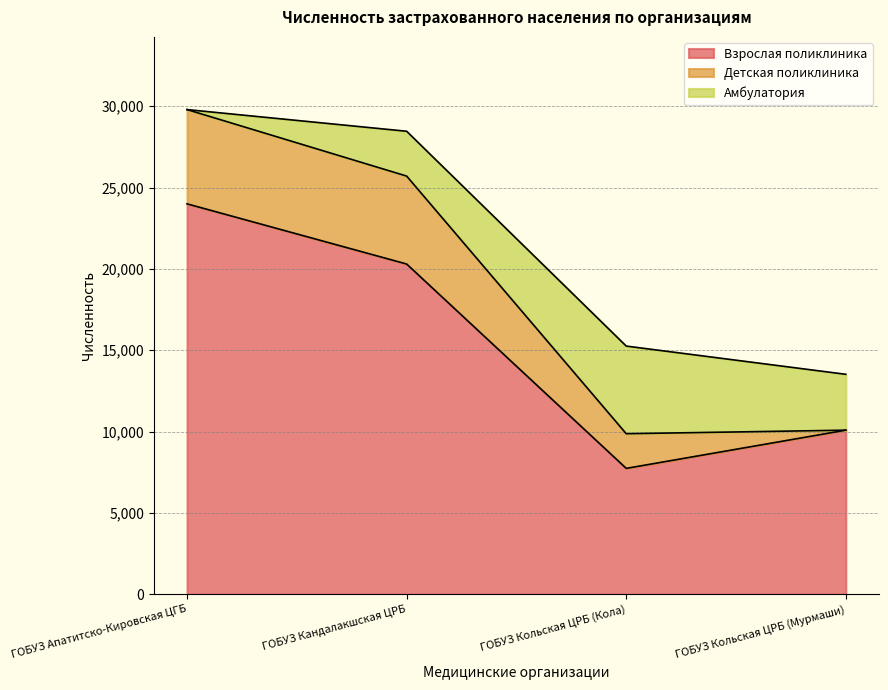

Between ГОБУЗ Кандалакшская ЦРБ and ГОБУЗ Кольская ЦРБ (Мурмаши), which series saw the biggest shift?

Взрослая поликлиника